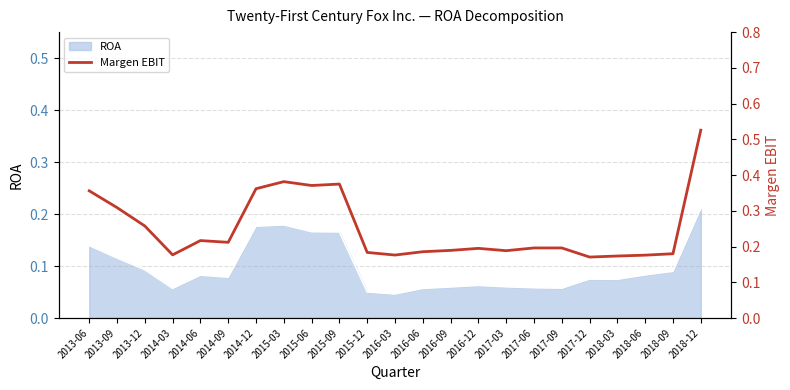

What is the sum of all values?

5.8